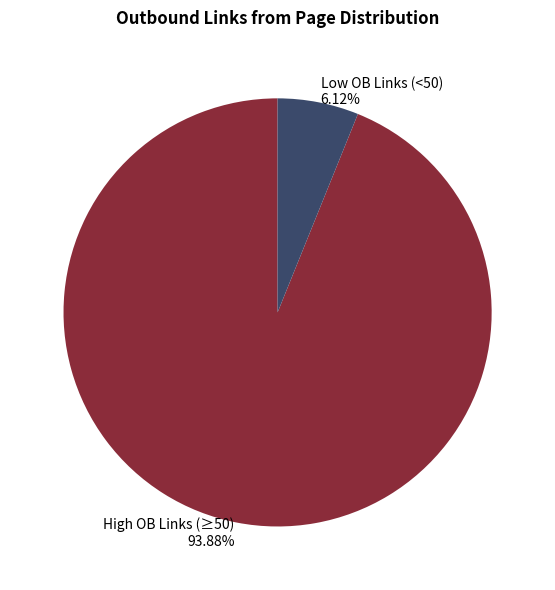

Approximately how many times larger is the value at High OB Links (≥50) 93.88% compared to Low OB Links (<50) 6.12%?

15.3